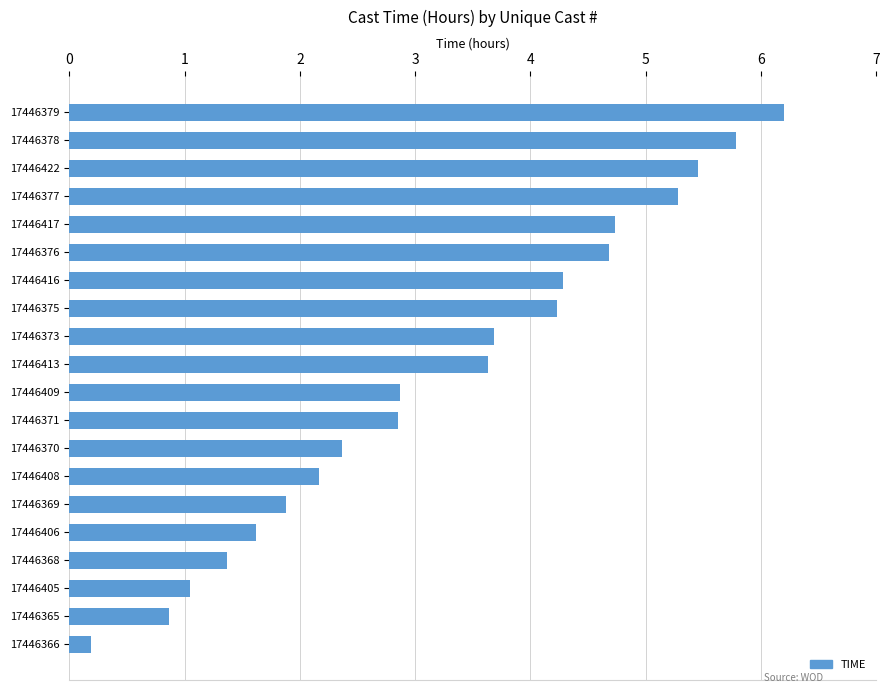

The value at 17446405 is 0.4. True or false?

False